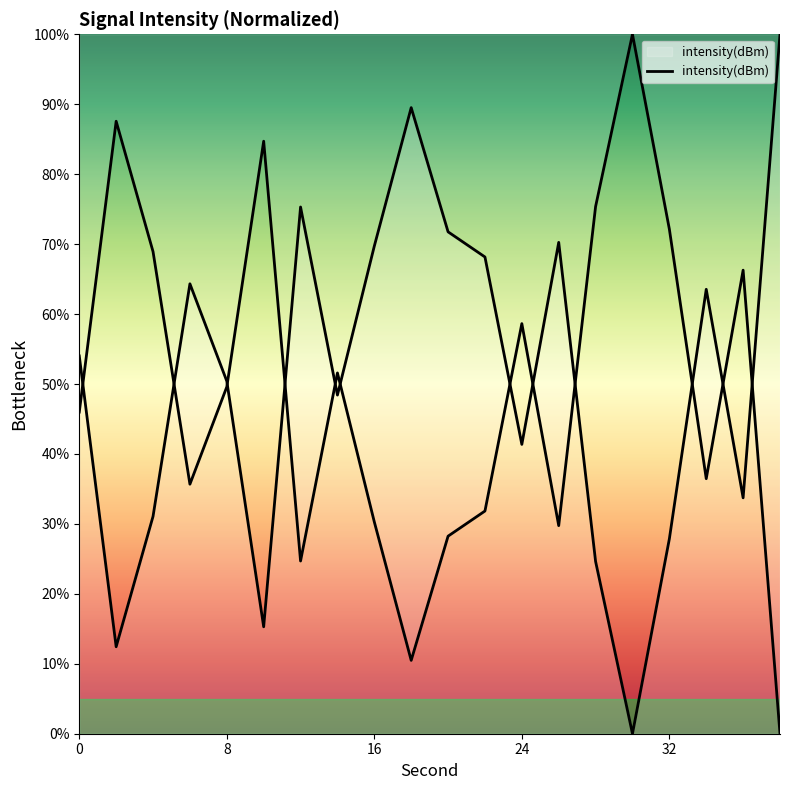

Reading right to left, extract all data points from this chart.

100.0	33.7	63.5	27.9	0.0	24.6	70.3	41.4	68.2	71.8	89.5	69.7	48.4	75.3	15.3	50.4	64.3	31.1	12.4	54.0